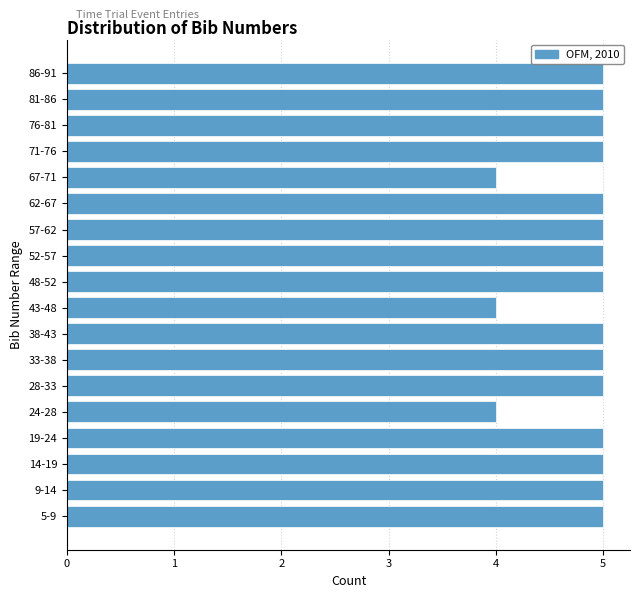

Reading bottom to top, what are all the values shown in this chart?

5-9=5	9-14=5	14-19=5	19-24=5	24-28=4	28-33=5	33-38=5	38-43=5	43-48=4	48-52=5	52-57=5	57-62=5	62-67=5	67-71=4	71-76=5	76-81=5	81-86=5	86-91=5